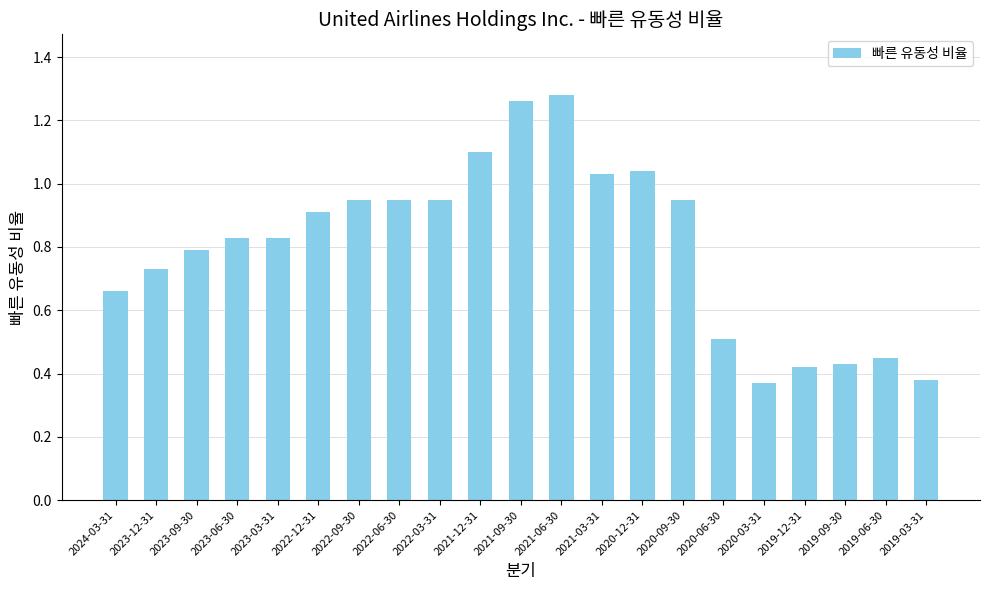

True or false: the data shows 0.9 at 2022-06-30.

True